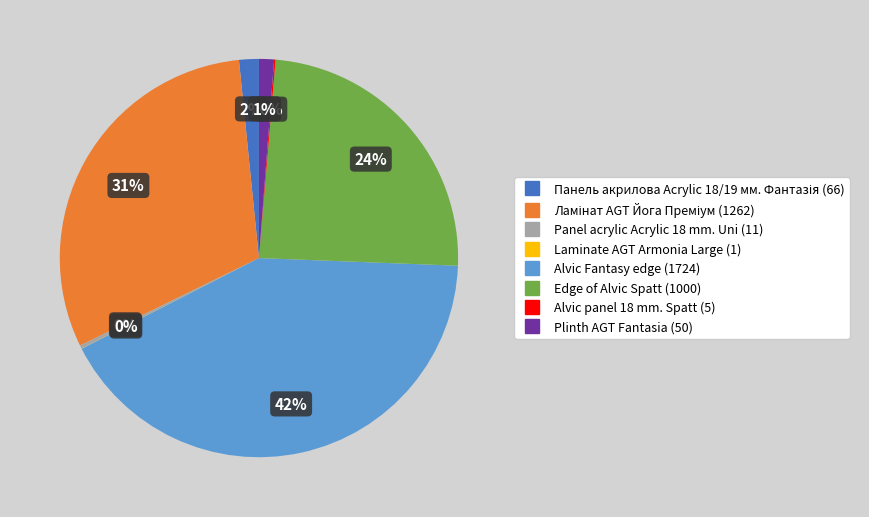

Which slice is the largest?

Alvic Fantasy edge